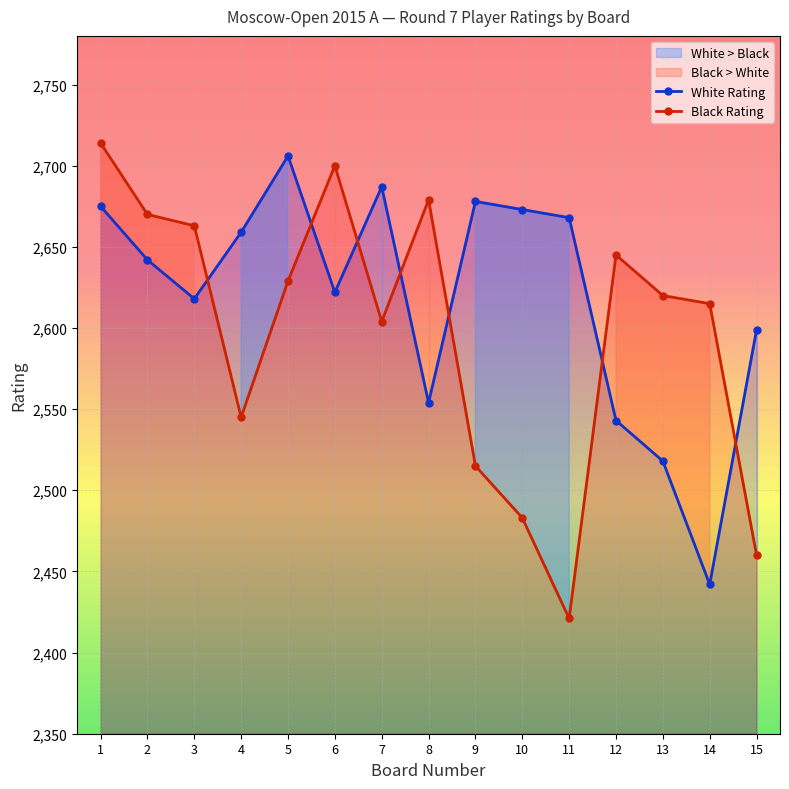

What is the average value of the Black Rating series?

2598